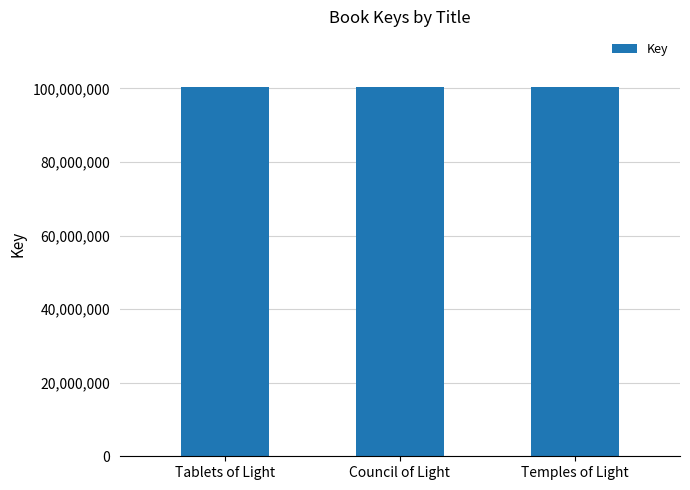

What is the maximum value shown in the chart?

100438728